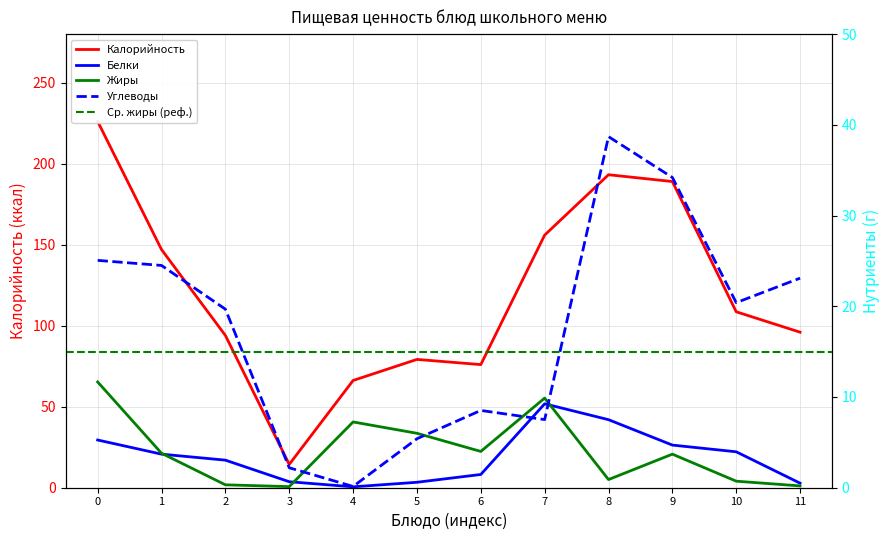

The value of Калорийность at 0 is 50.7. True or false?

False